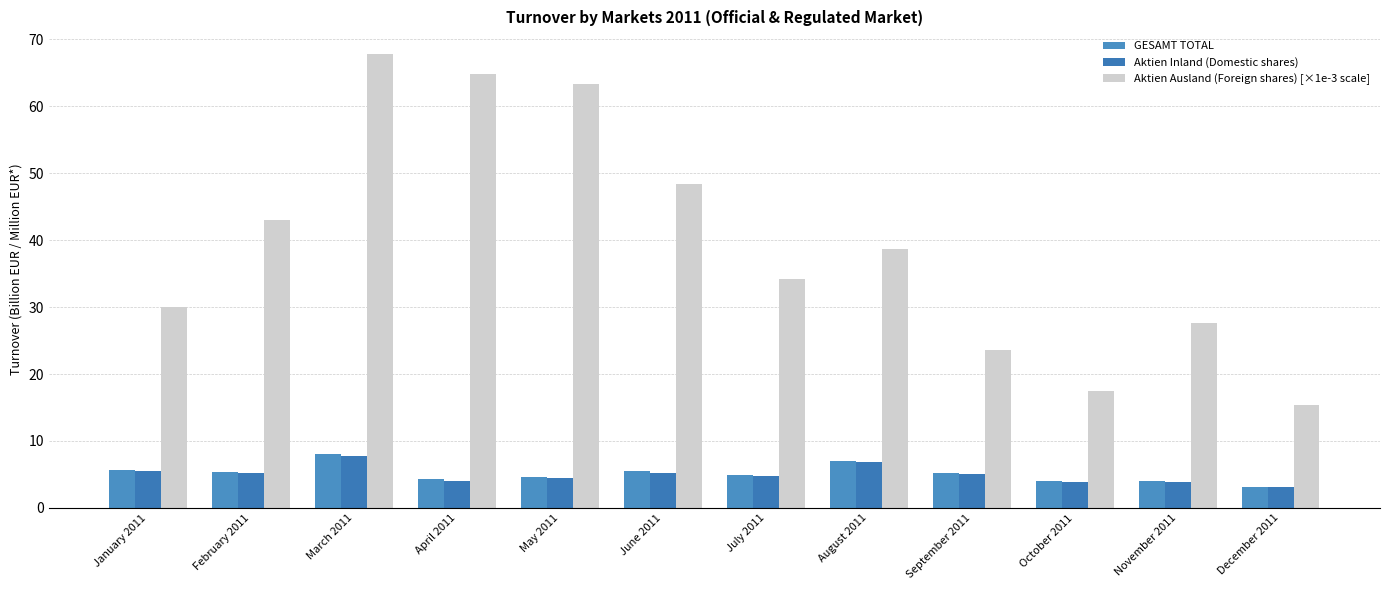

What is the difference between the GESAMT TOTAL values at March 2011 and December 2011?

4.9